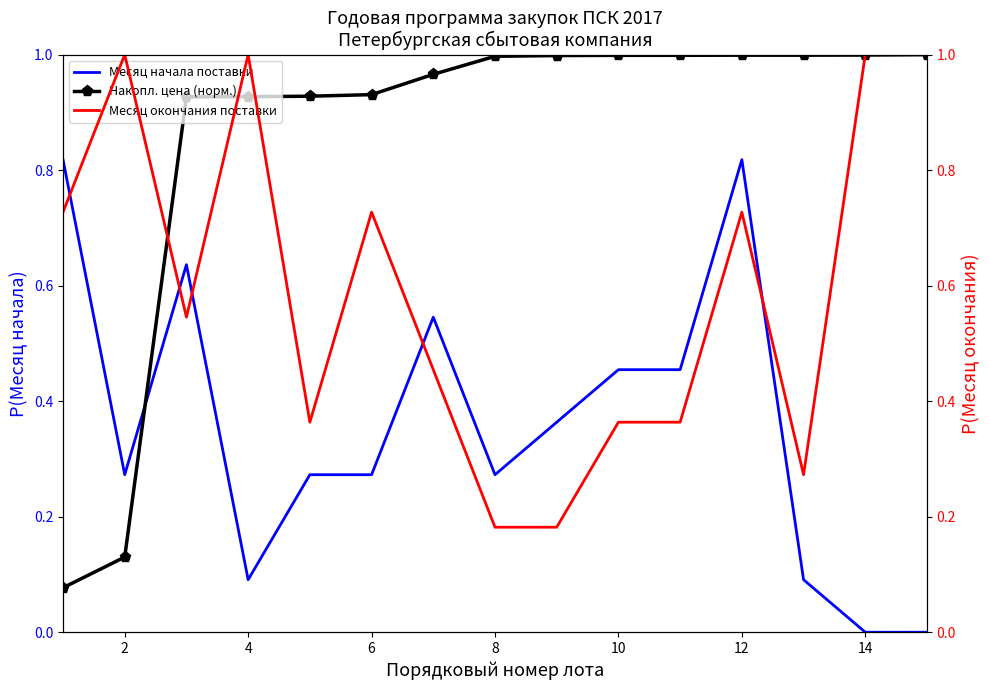

Reading left to right, what are all the values shown in this chart?

Месяц начала поставки: 0.8	0.3	0.6	0.1	0.3	0.3	0.5	0.3	0.4	0.5	0.5	0.8	0.1	0.0	0.0
Накопл. цена (норм.): 0.1	0.1	0.9	0.9	0.9	0.9	1.0	1.0	1.0	1.0	1.0	1.0	1.0	1.0	1.0
Месяц окончания поставки: 0.7	1.0	0.5	1.0	0.4	0.7	0.5	0.2	0.2	0.4	0.4	0.7	0.3	1.0	1.0